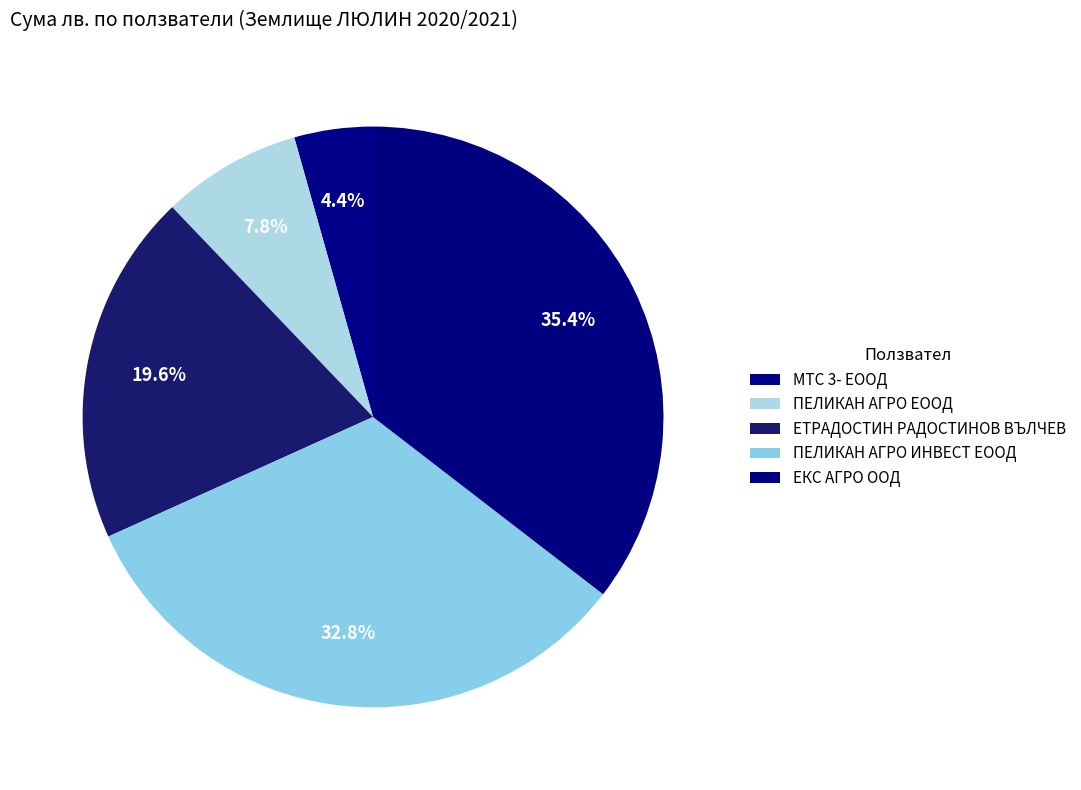

Count the number of slices in the pie.

5